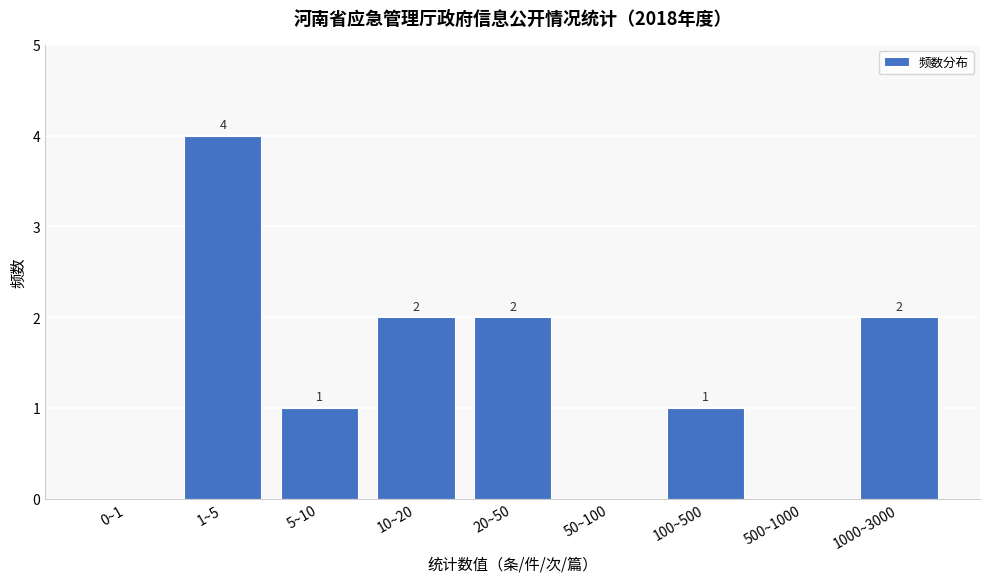

Reading left to right, list all the values displayed in this chart.

0~1=0	1~5=4	5~10=1	10~20=2	20~50=2	50~100=0	100~500=1	500~1000=0	1000~3000=2